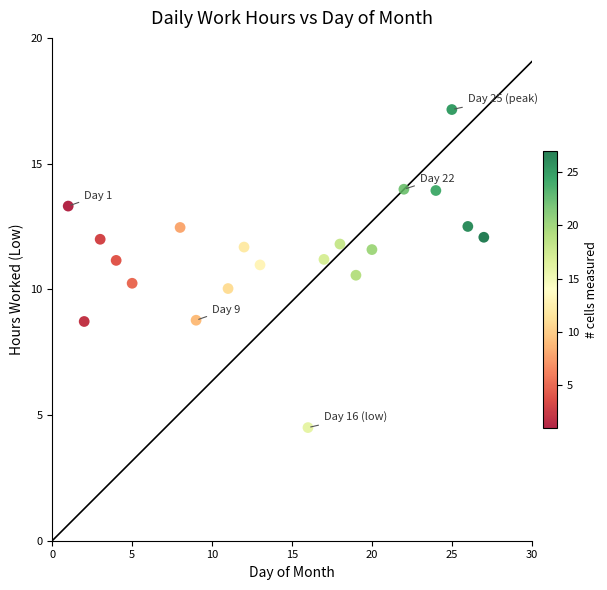

What is the range of X values (max minus min)?

26.0